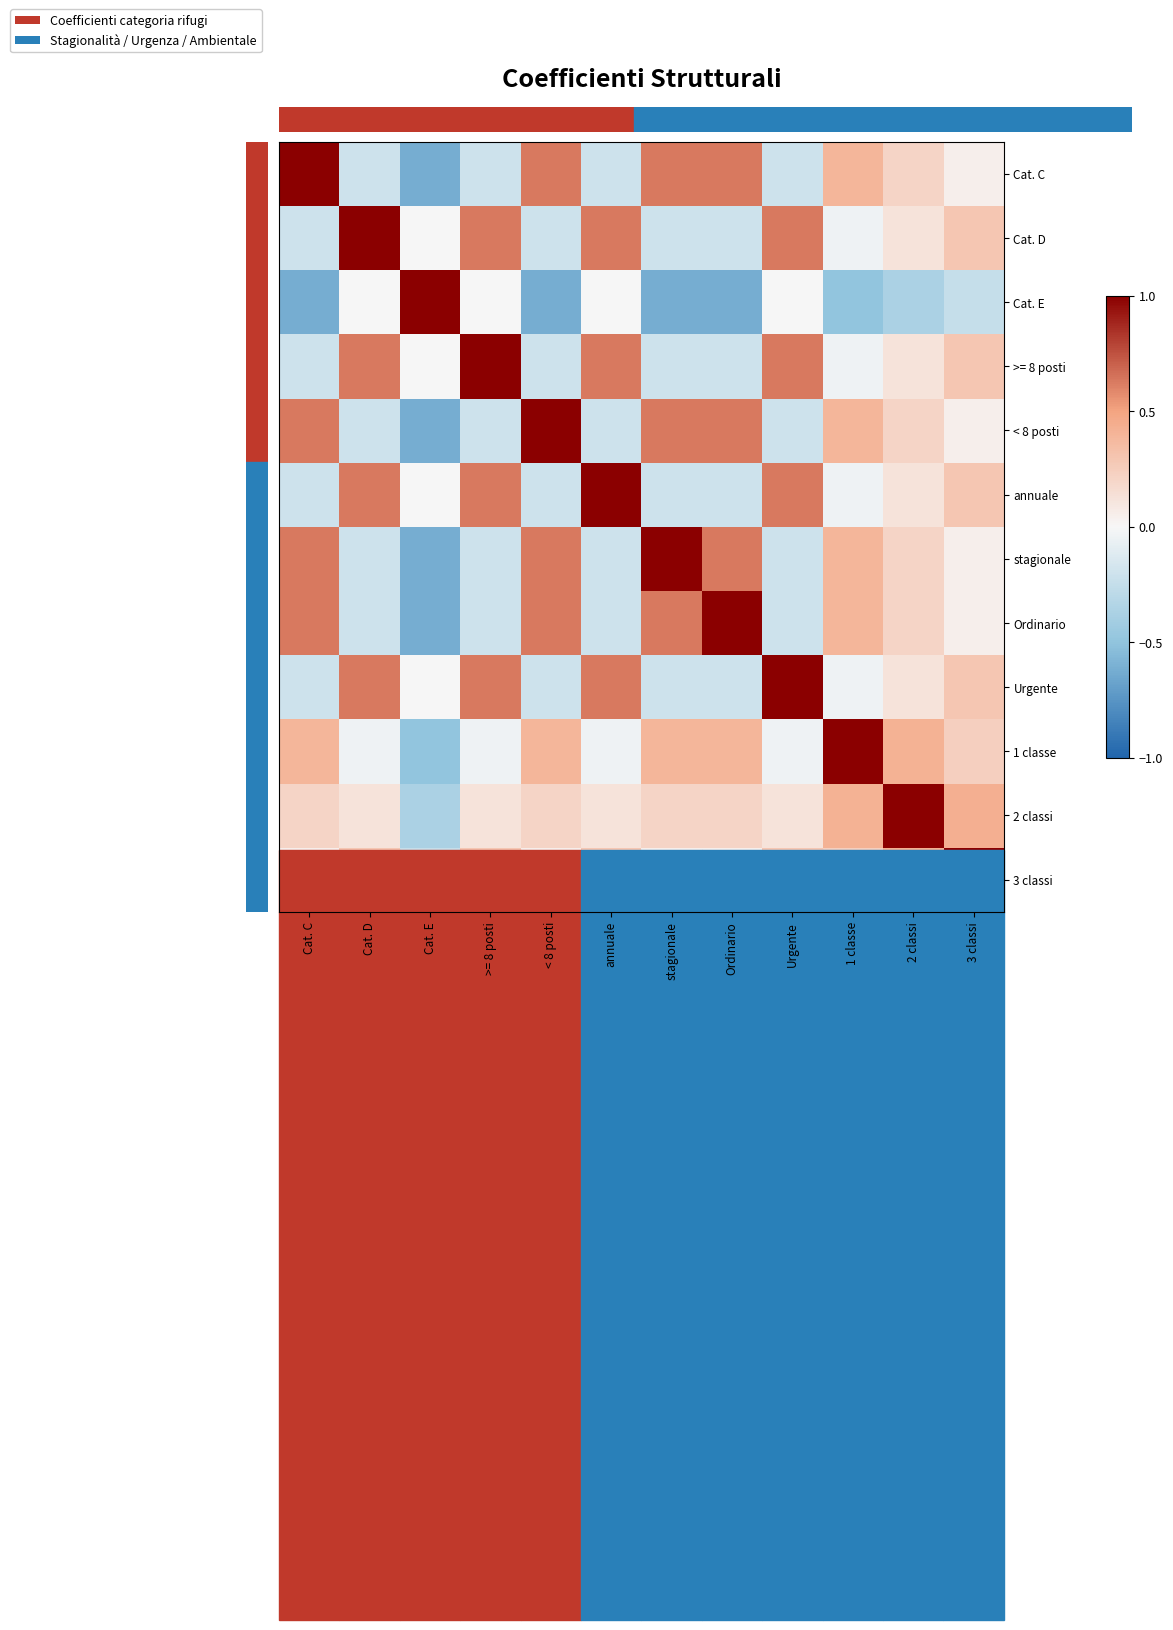

Between Cat. E and stagionale, which series saw the biggest shift?

Cat. E